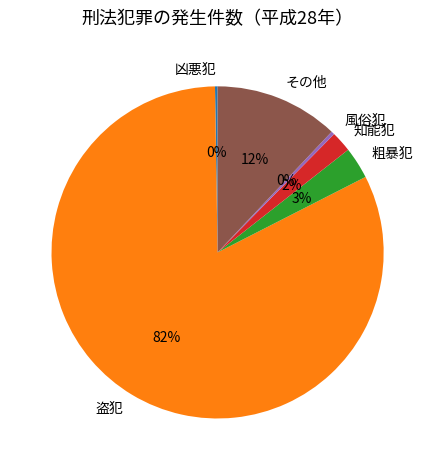

Is the sum of 盗犯 and その他 greater than half?

Yes